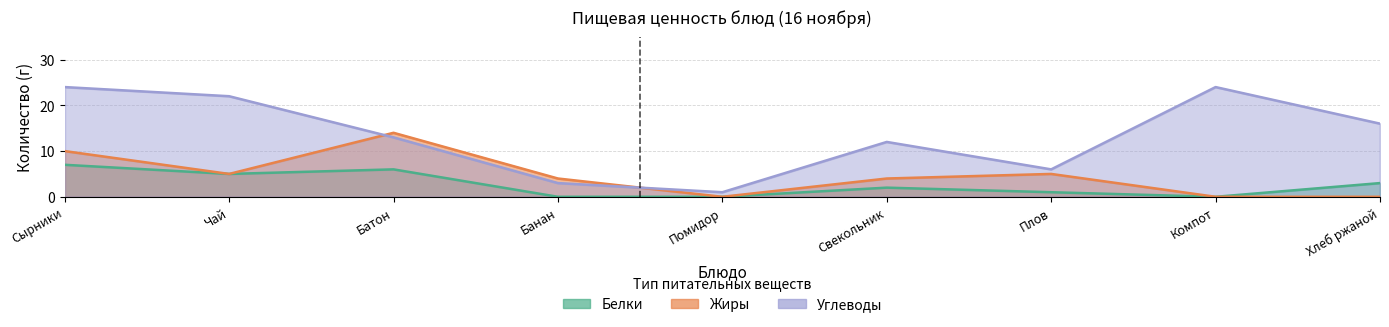

Which series changed the most between Чай and Компот?

Белки